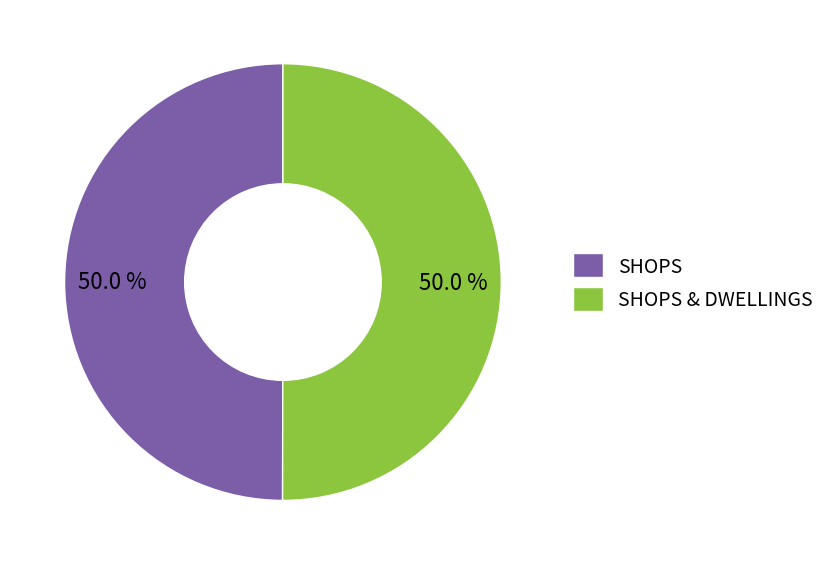

How many slices are in this pie chart?

2